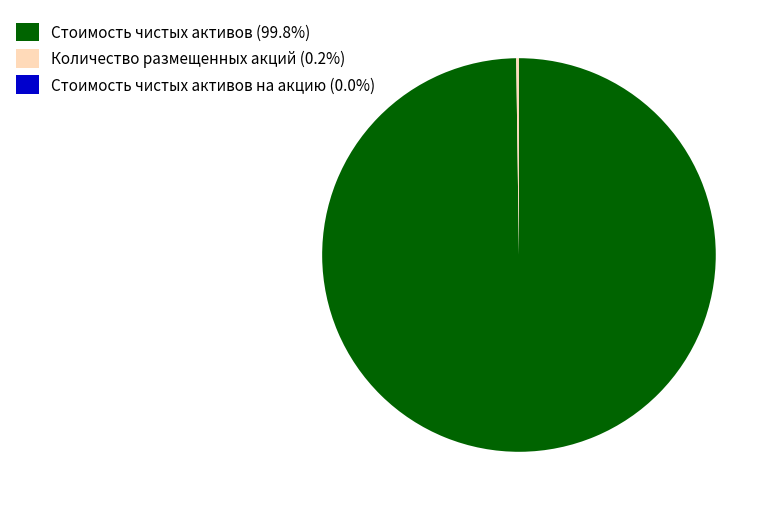

Is Стоимость чистых активов (99.8%) the majority of the pie?

Yes